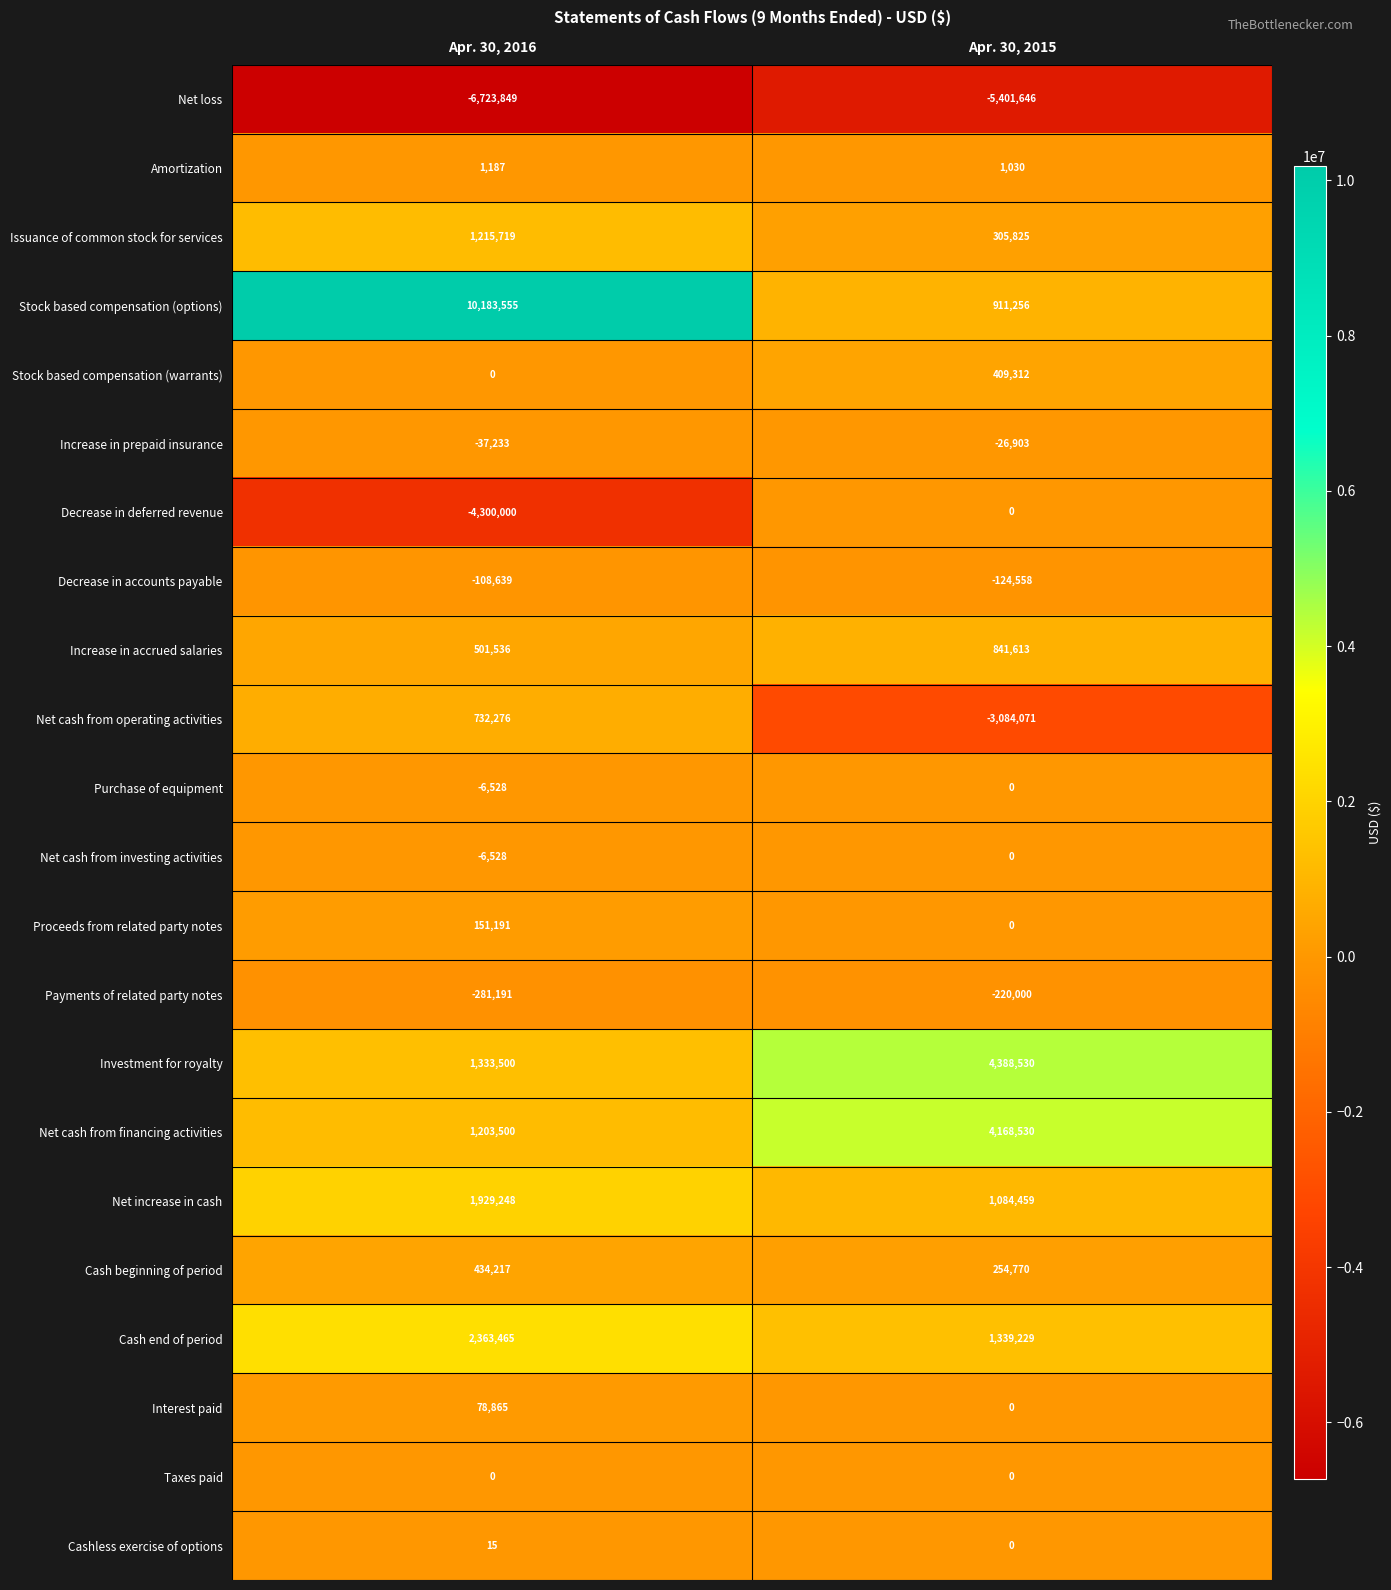

At which category is the sum across all series the highest?

Apr. 30, 2016